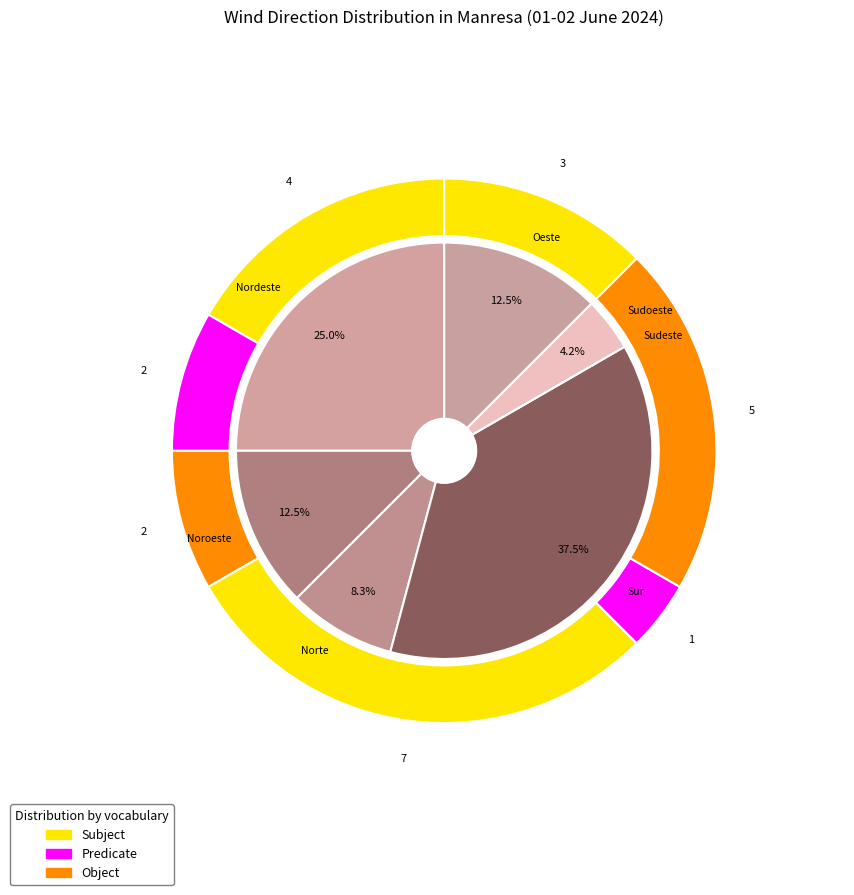

Does Sudoeste account for over 50% of the chart?

No